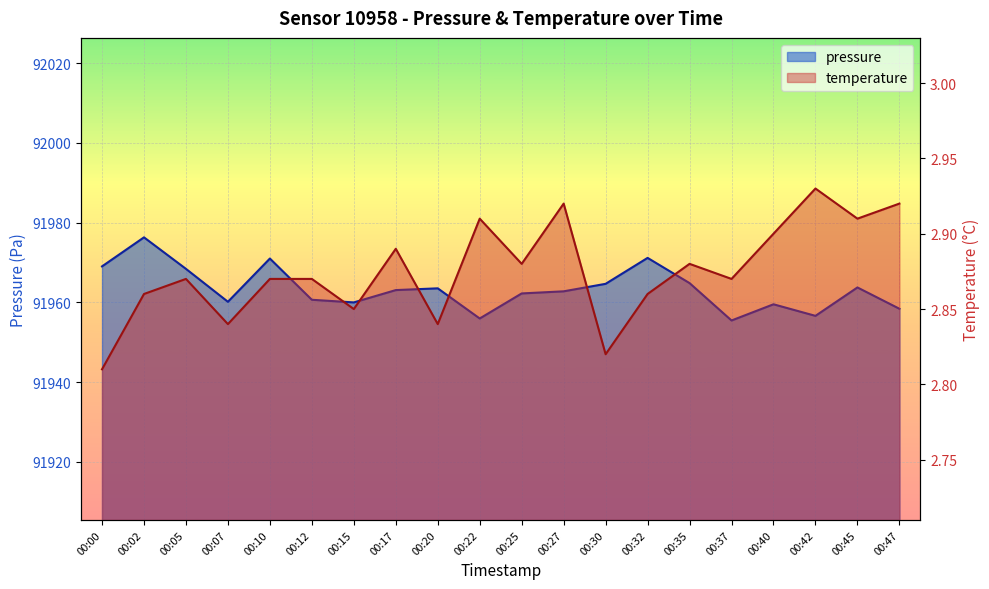

How many interior local valleys does the pressure series have?

5